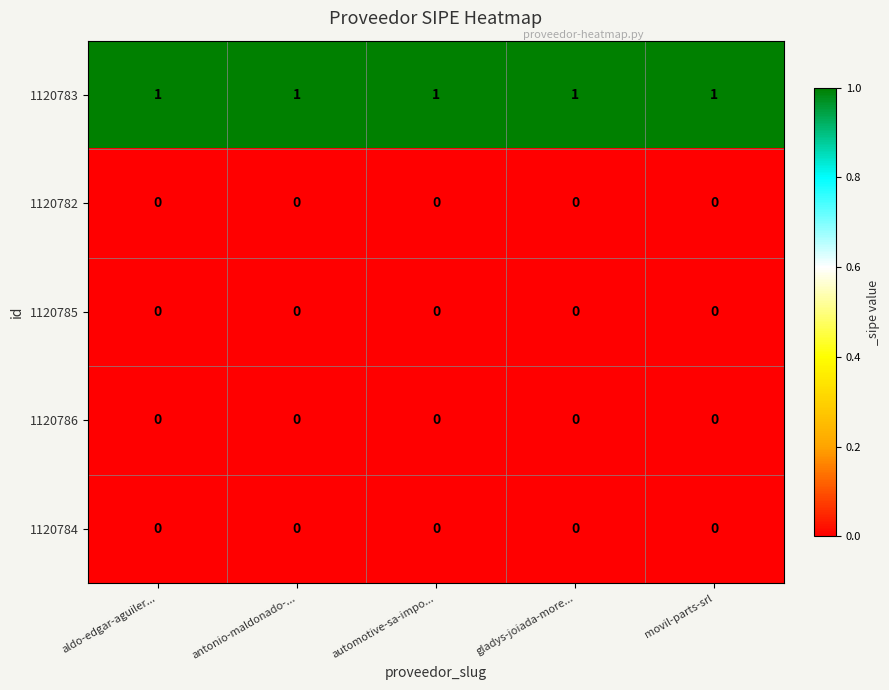

Is the value of 1120785 at antonio-maldonado-... greater than the value of 1120783 at gladys-joiada-more...?

No